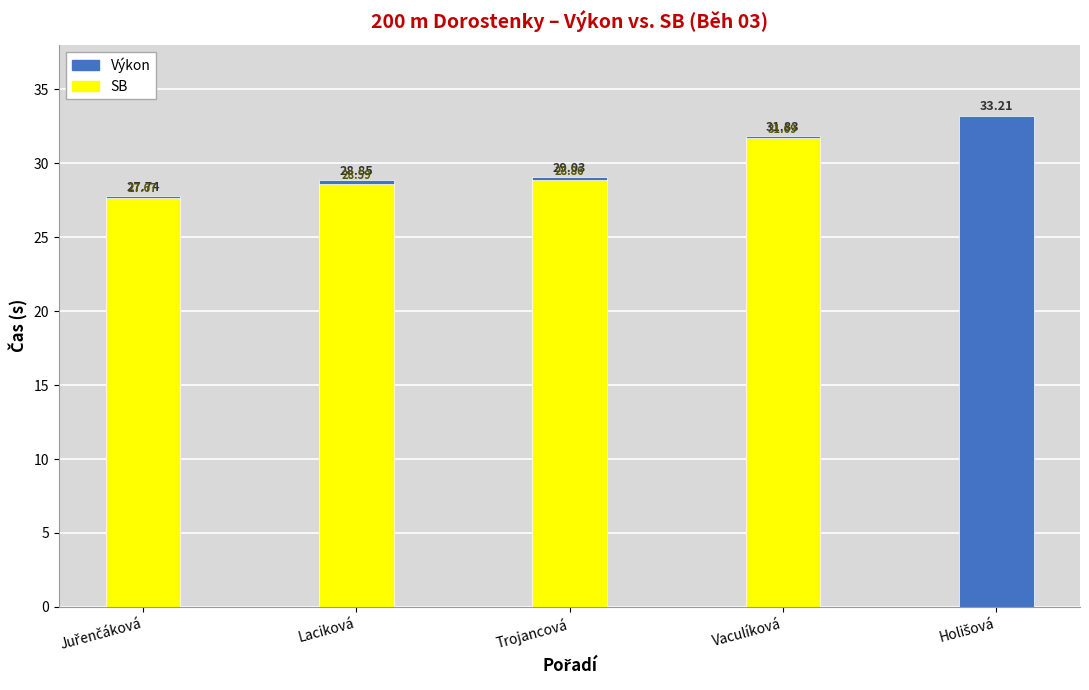

What is the label of the 4th bar from the left?

Vaculíková